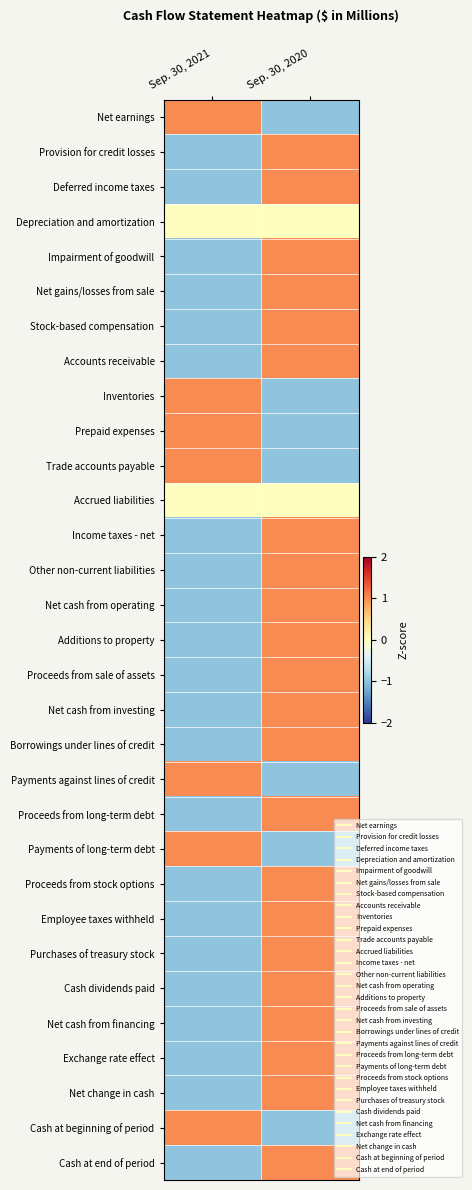

Between Sep. 30, 2020 and Sep. 30, 2021, which is larger?

Sep. 30, 2021